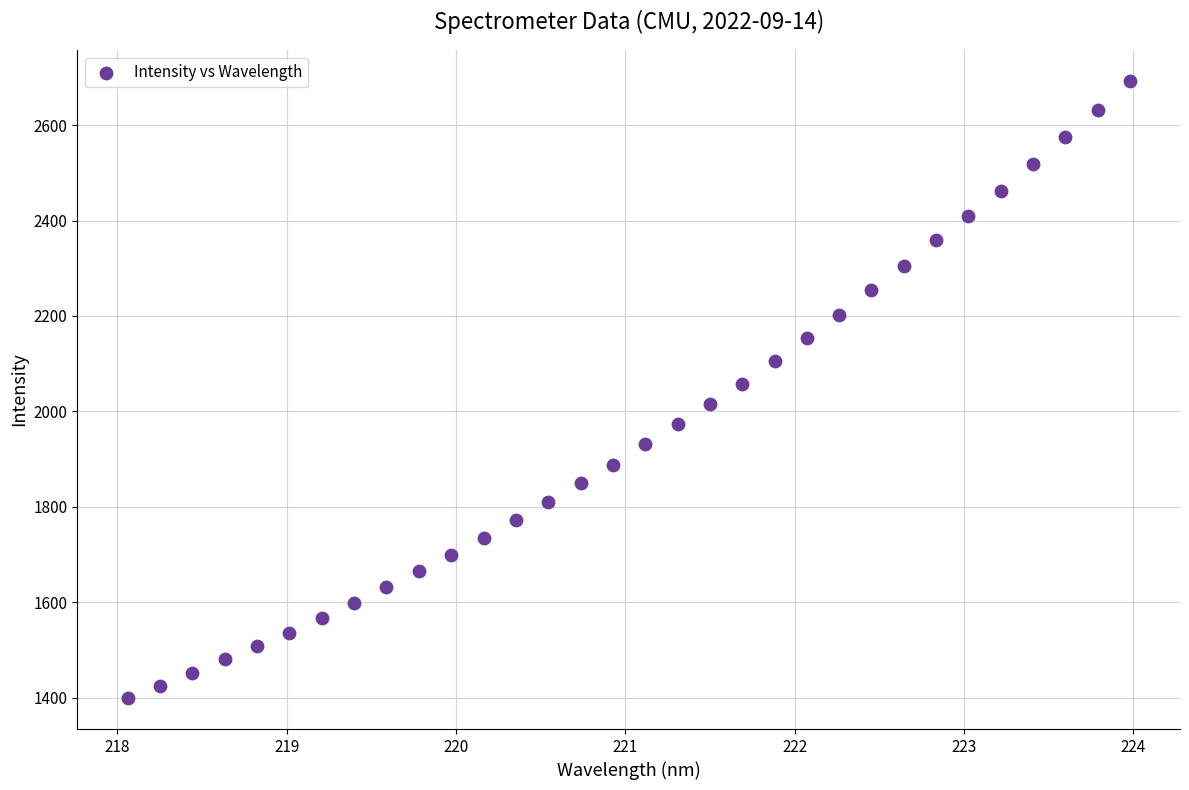

What is the range of Y values (max minus min)?

1294.0